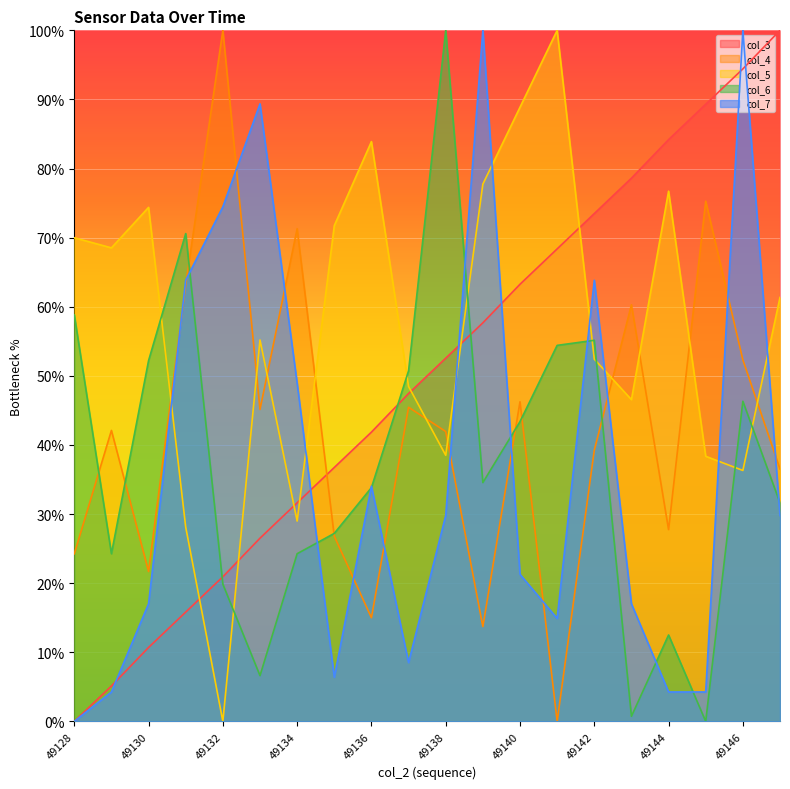

Reading right to left, what are all the values shown in this chart?

col_3: 1.0	0.9	0.9	0.8	0.8	0.7	0.7	0.6	0.6	0.5	0.5	0.4	0.4	0.3	0.3	0.2	0.2	0.1	0.1	0.0
col_4: 0.4	0.5	0.8	0.3	0.6	0.4	0.0	0.5	0.1	0.4	0.5	0.1	0.3	0.7	0.5	1.0	0.6	0.2	0.4	0.2
col_5: 0.6	0.4	0.4	0.8	0.5	0.5	1.0	0.9	0.8	0.4	0.5	0.8	0.7	0.3	0.6	0.0	0.3	0.7	0.7	0.7
col_6: 0.3	0.5	0.0	0.1	0.0	0.6	0.5	0.4	0.3	1.0	0.5	0.3	0.3	0.2	0.1	0.2	0.7	0.5	0.2	0.6
col_7: 0.3	1.0	0.0	0.0	0.2	0.6	0.1	0.2	1.0	0.3	0.1	0.3	0.1	0.5	0.9	0.7	0.6	0.2	0.0	0.0